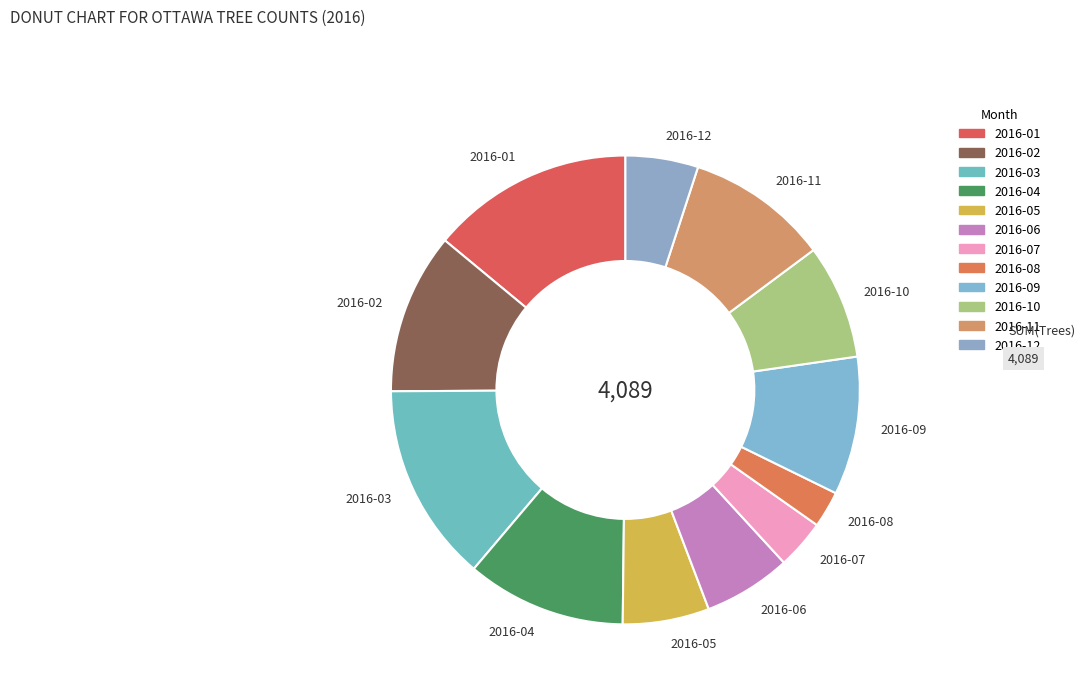

Is it true that 2016-04 is 11% of the pie?

True